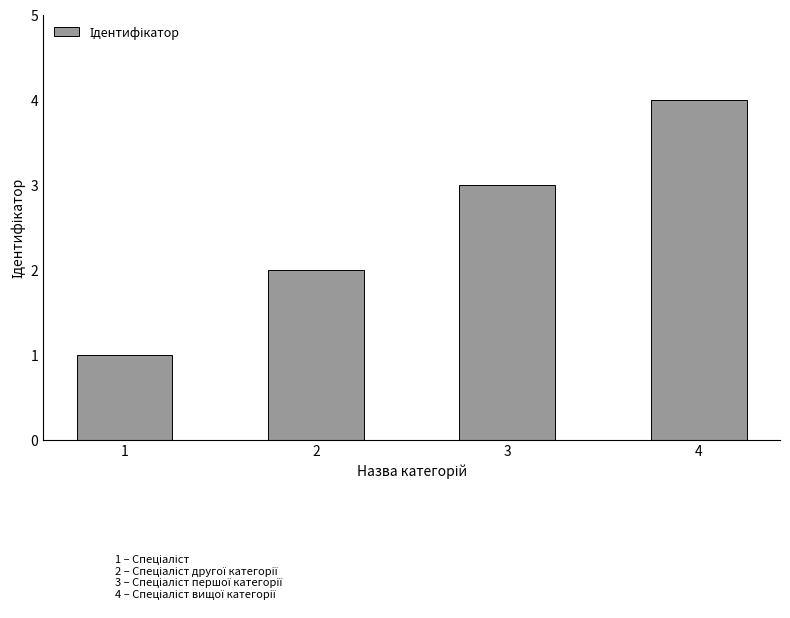

What is the sum of the values at 4 and 3?

7